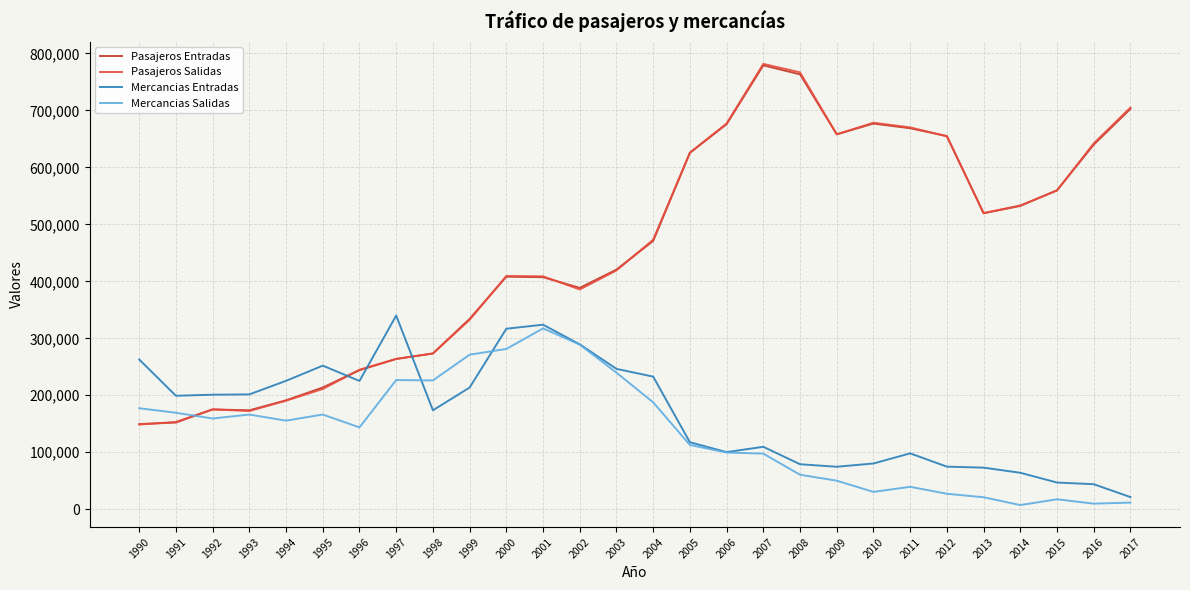

Where do Pasajeros Entradas and Mercancias Entradas first cross each other?

1995 and 1996